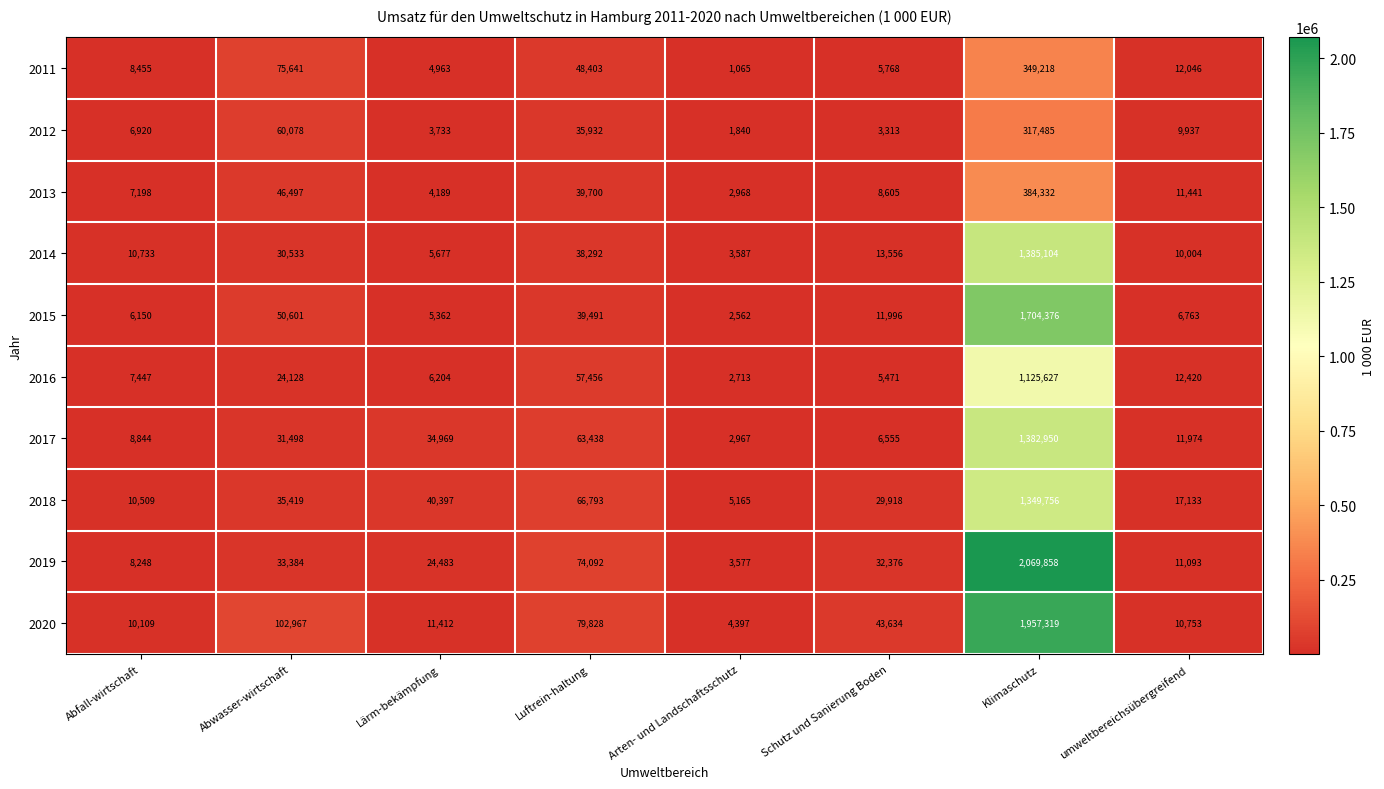

List the labels in order of 2016 value, smallest first.

Arten- und Landschaftsschutz, Schutz und Sanierung Boden, Lärm-bekämpfung, Abfall-wirtschaft, umweltbereichsübergreifend, Abwasser-wirtschaft, Luftrein-haltung, Klimaschutz